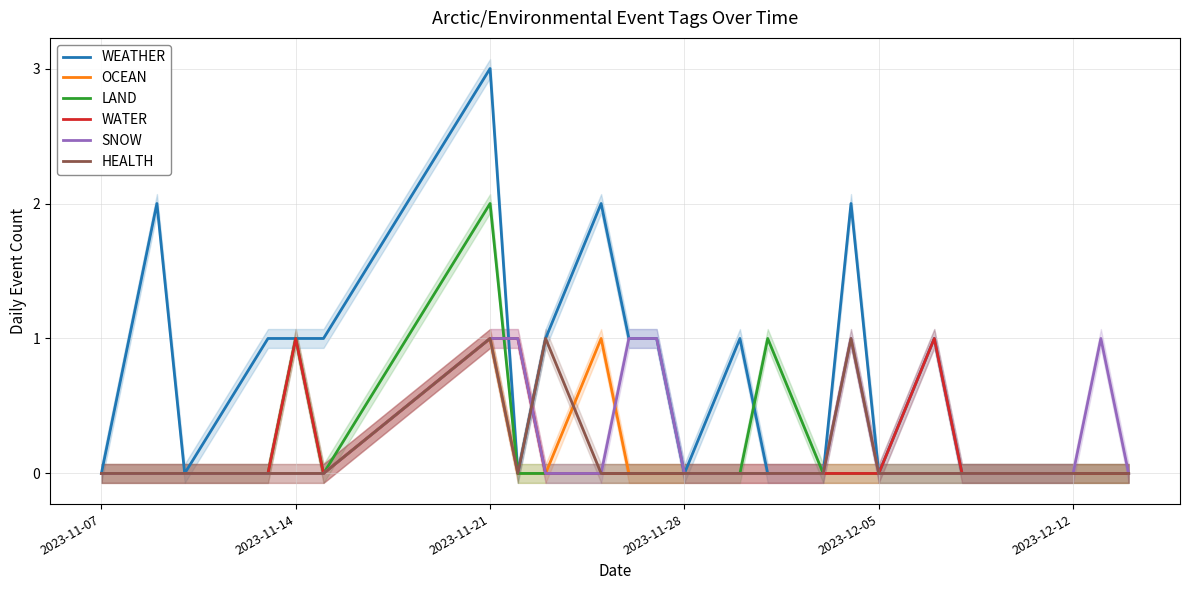

Reading right to left, extract all data points from this chart.

WEATHER: 0	0	0	0	0	1	0	2	0	0	1	0	1	1	2	1	0	3	1	1	1	0	2	1	0
OCEAN: 0	0	0	0	0	0	0	0	0	0	0	0	0	0	1	0	0	1	0	0	0	0	0	0	0
LAND: 0	0	0	0	0	0	0	0	0	1	0	0	0	0	0	0	0	2	0	1	0	0	0	0	0
WATER: 0	0	0	0	0	1	0	0	0	0	0	0	0	0	0	0	1	1	0	1	0	0	0	0	0
SNOW: 0	1	0	0	0	0	0	1	0	0	0	0	1	1	0	0	1	1	0	0	0	0	0	0	0
HEALTH: 0	0	0	0	0	0	0	1	0	0	0	0	0	0	0	1	0	1	0	0	0	0	0	0	0